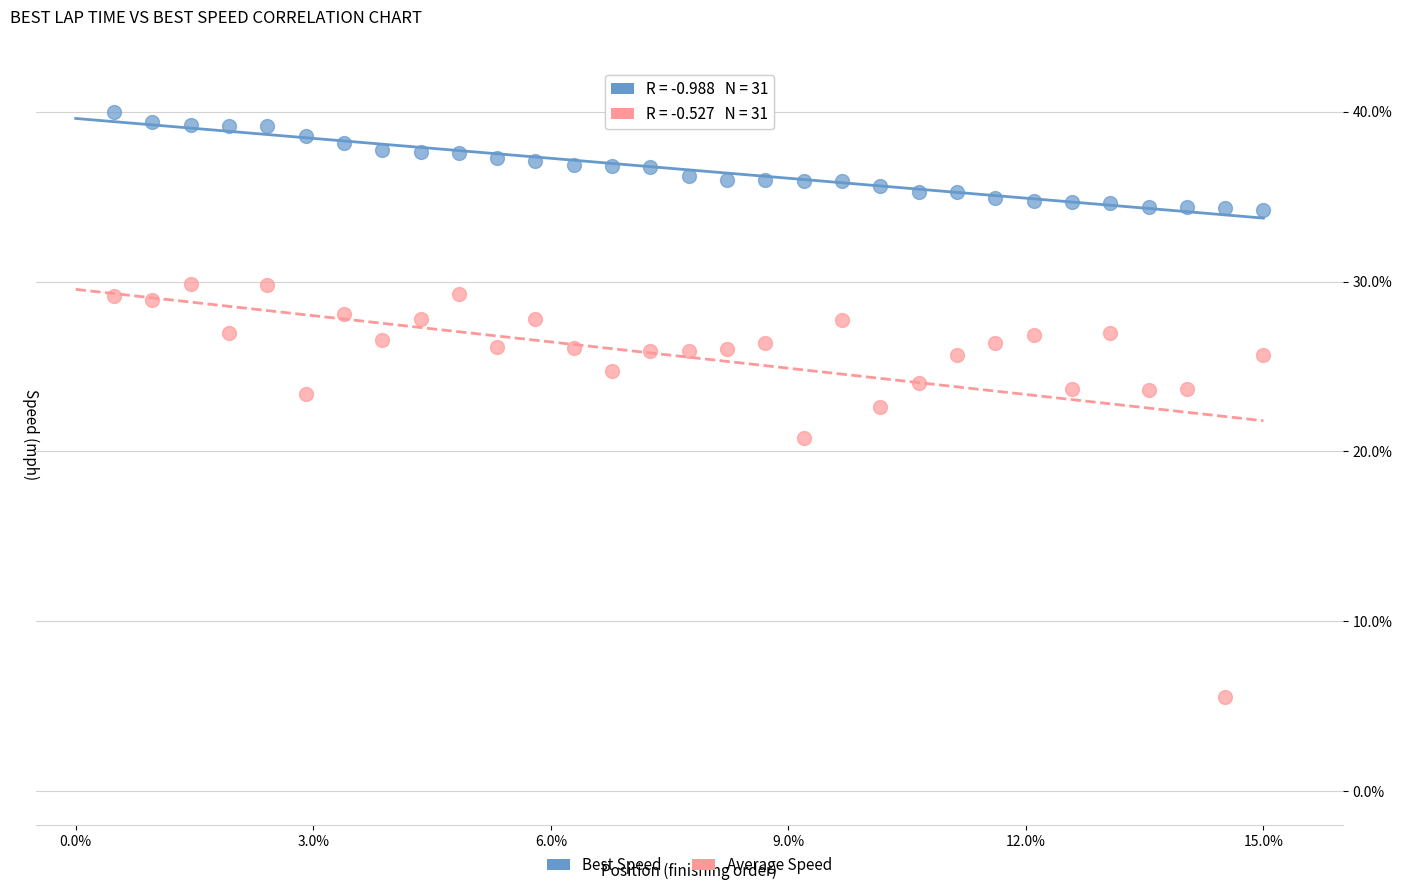

Which series contains the lowest Y value?

Average Speed